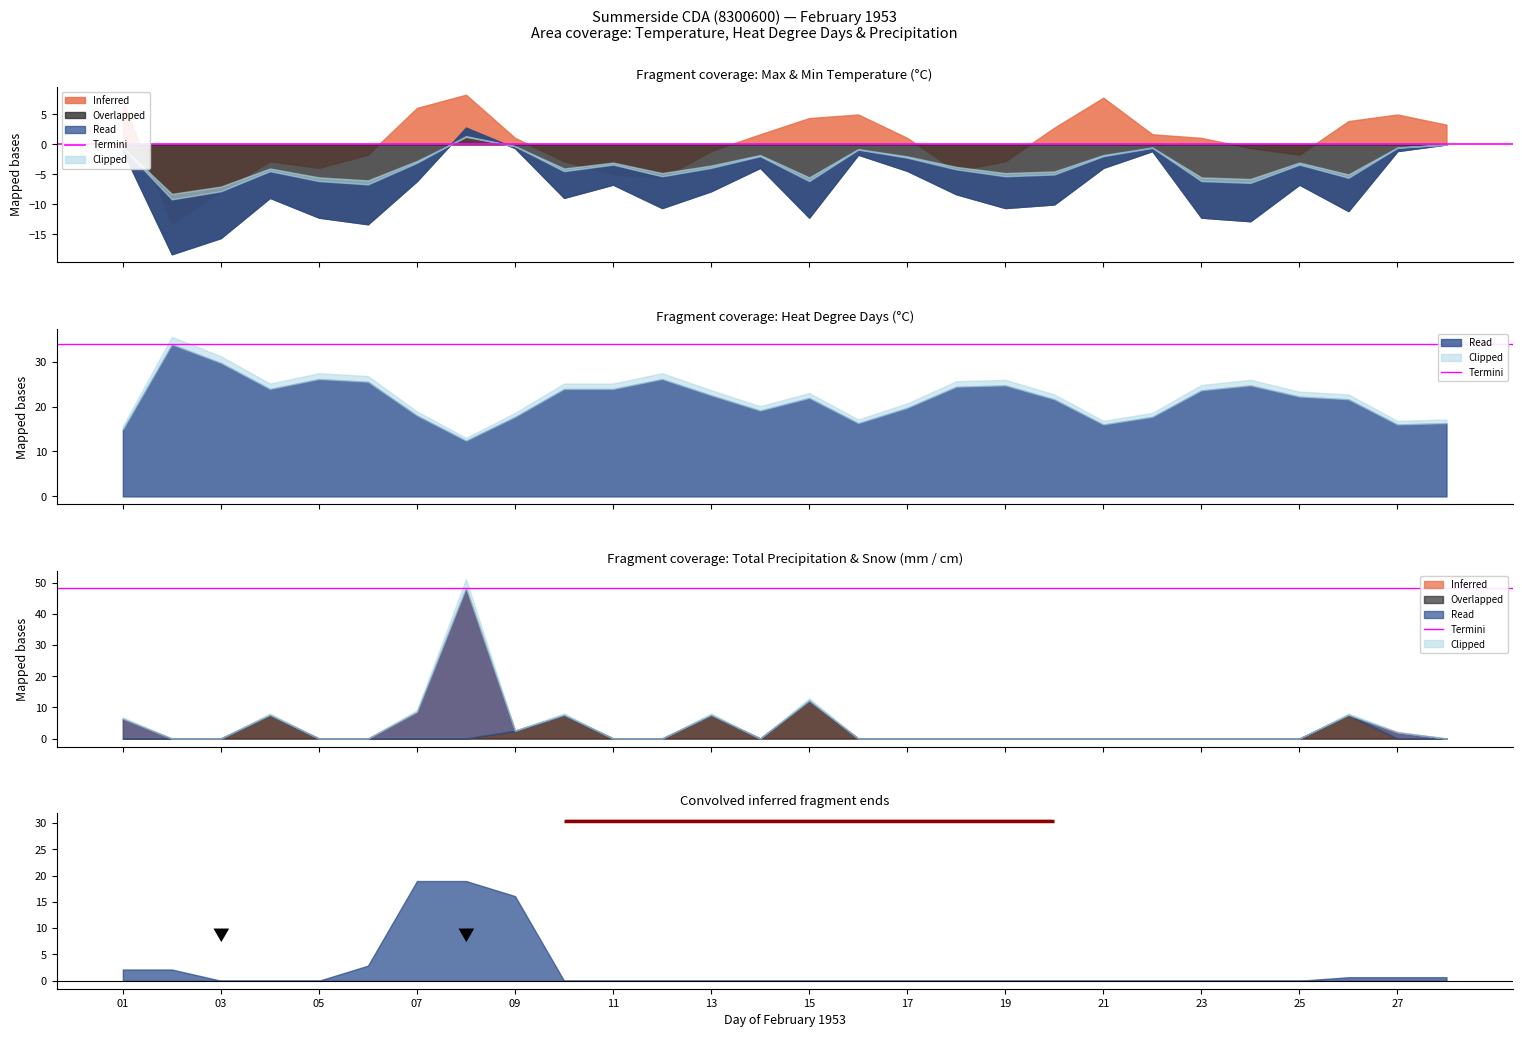

True or false: Total Snow (cm) has more than 0 points higher than both neighbors.

True